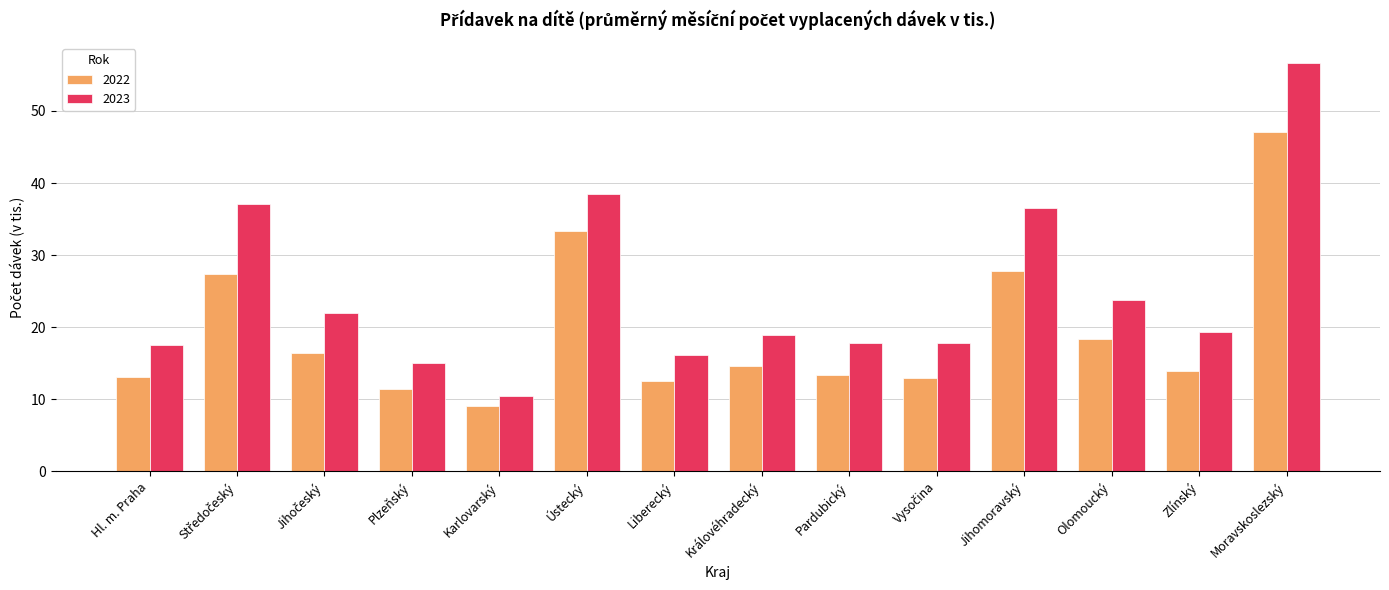

Is it true that 2022 equals 33.3 at Ústecký?

True